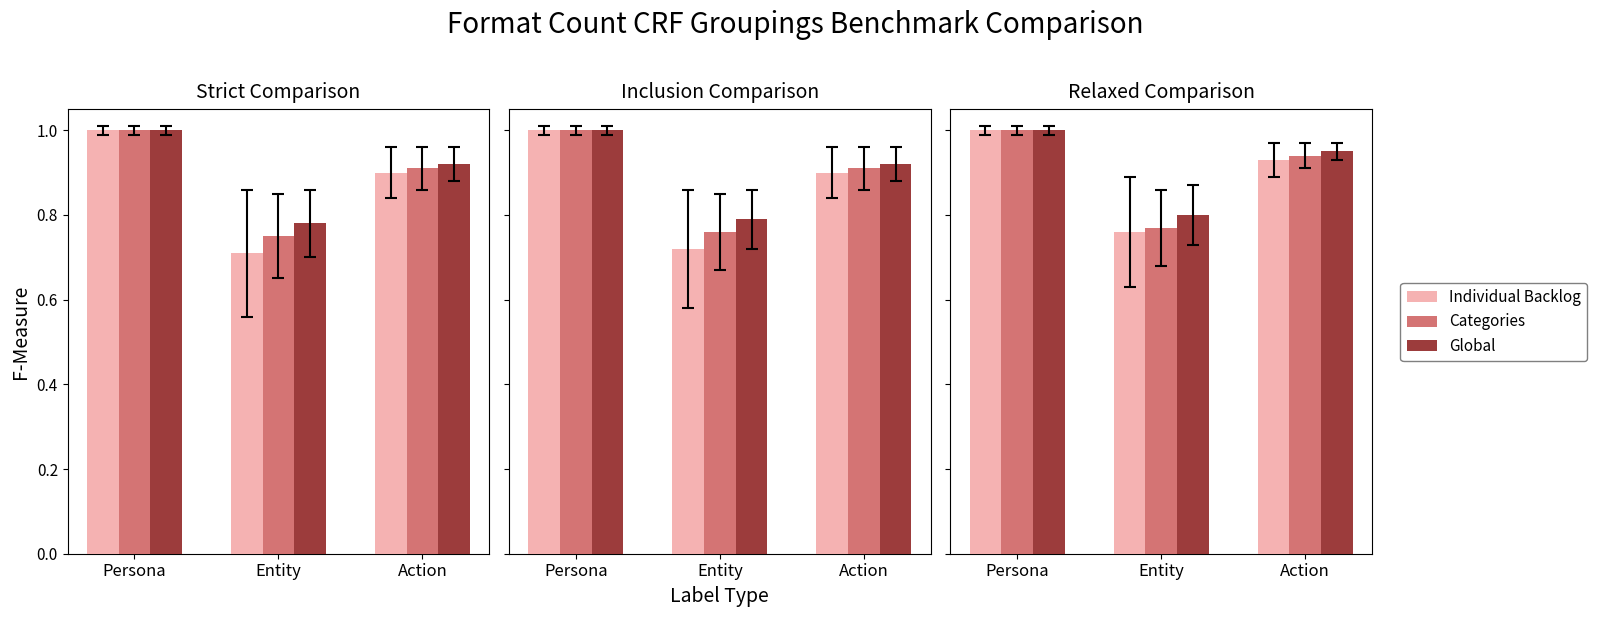

At which category is the sum across all series the highest?

Persona